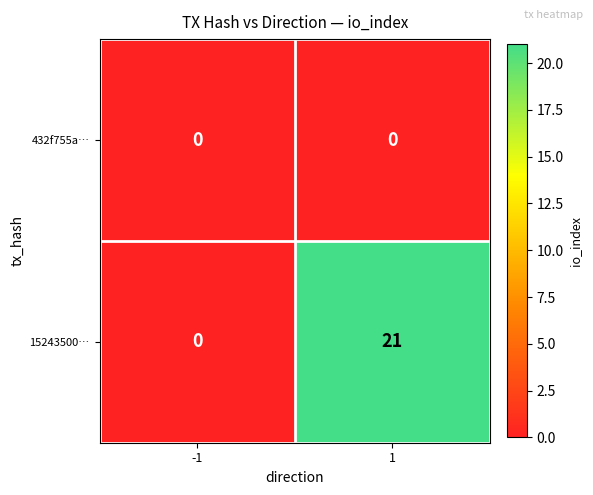

Which series has the largest total across all categories?

15243500…